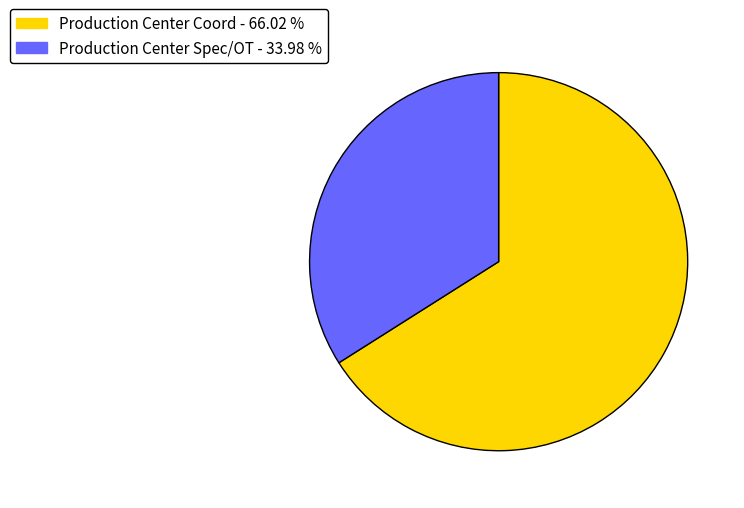

Which category has the smallest portion of the pie?

Production Center Spec/OT